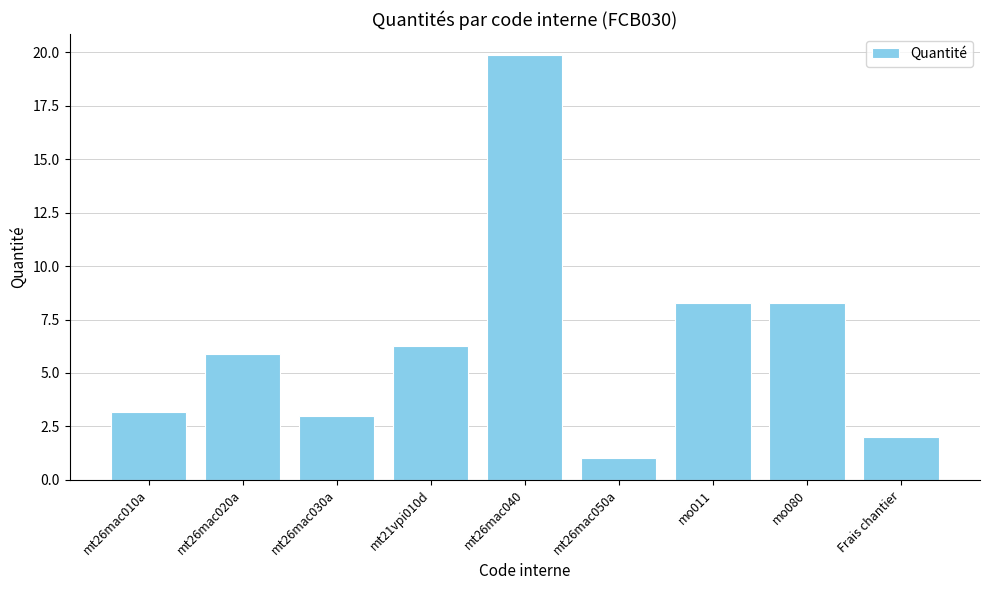

What is the sum of the values at mo011 and mt26mac030a?

11.3